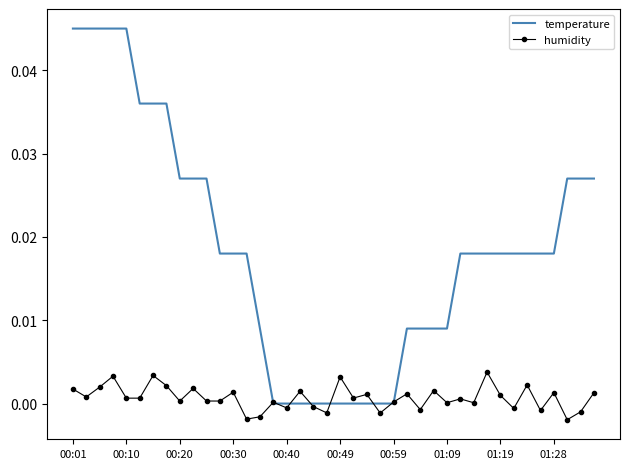

List the series in order of their peak value, lowest first.

humidity, temperature